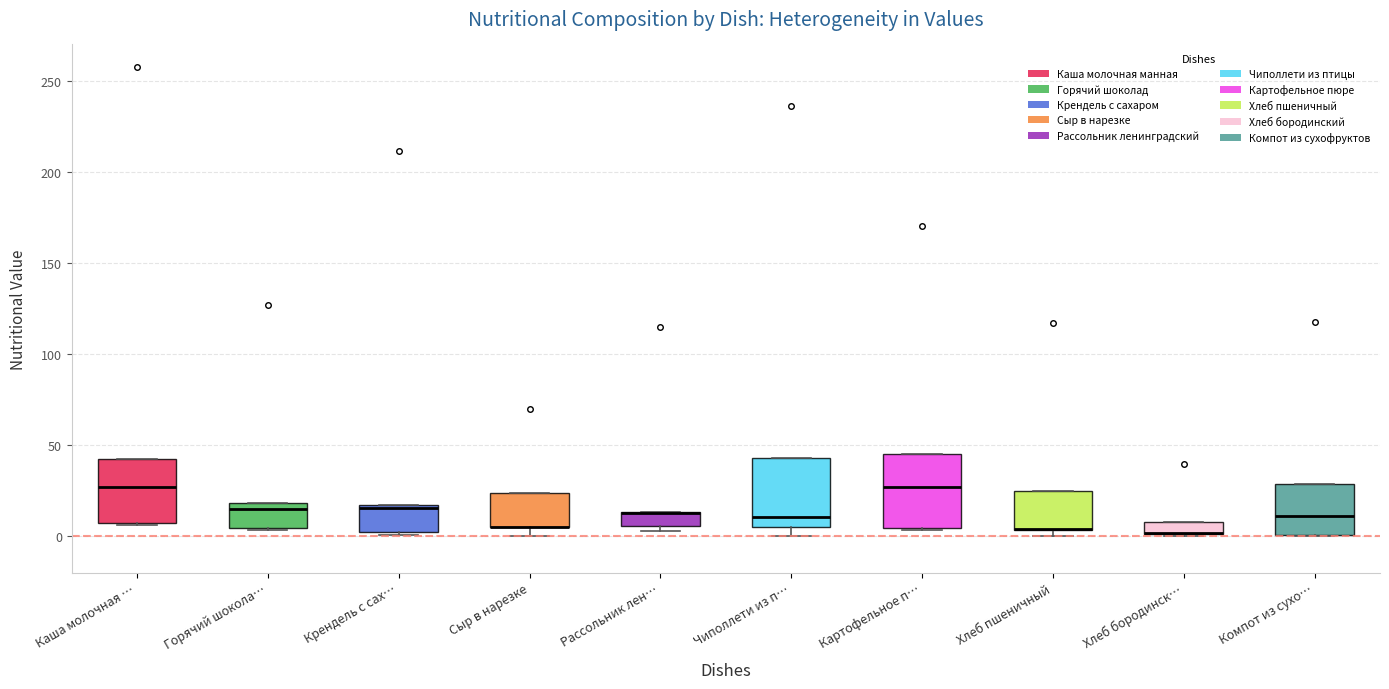

Where is the upper edge of the box for Каша молочная … on the y-axis? The values are not printed on the chart, so give them approximately, as read against the axis.

40